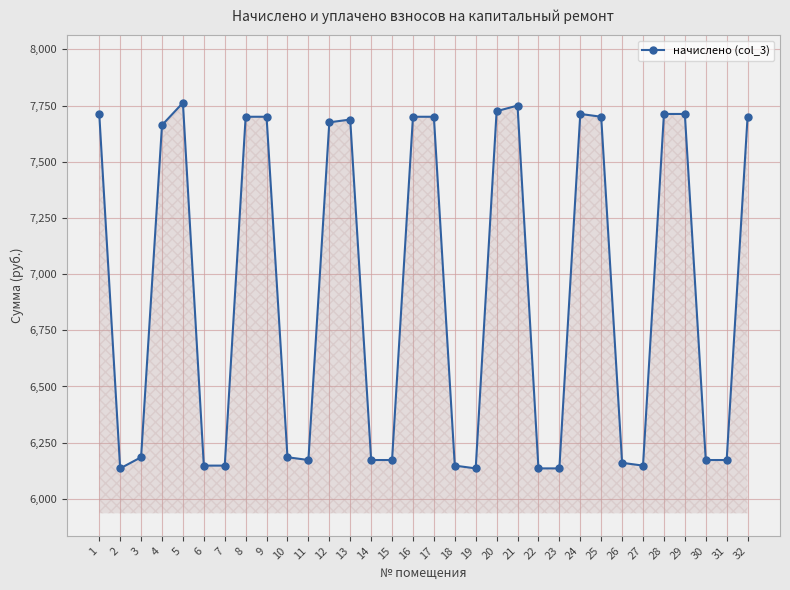

What is the difference between the second highest and minimum values?

1614.6